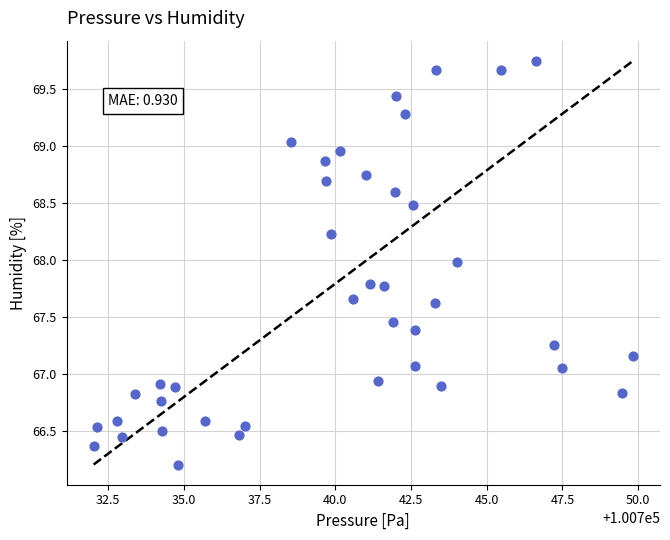

What is the range of Y values (max minus min)?

3.5